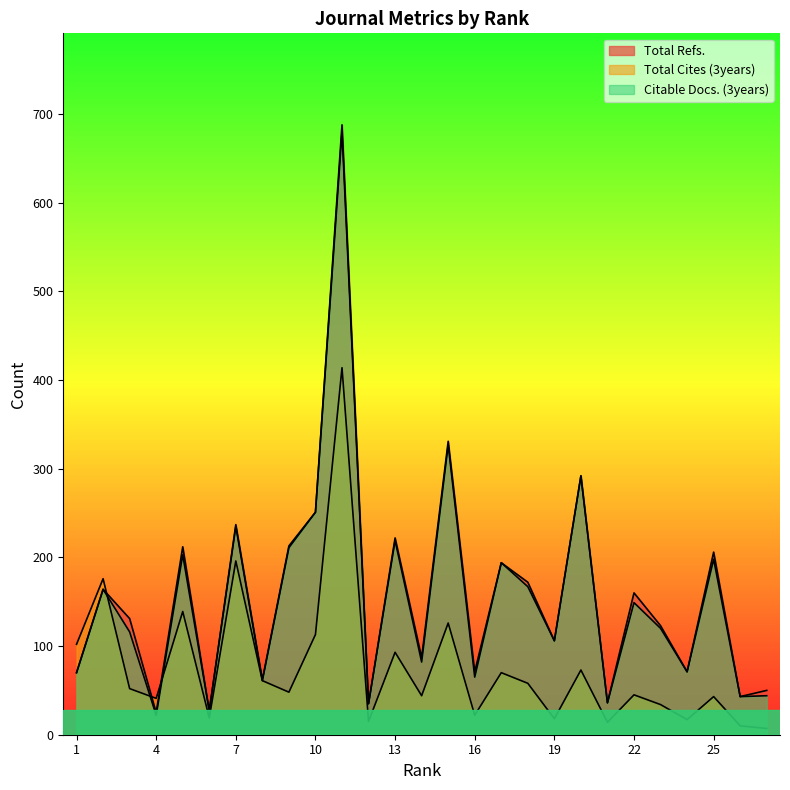

What is the difference between the maximum and minimum values in the Total Refs. series?

663